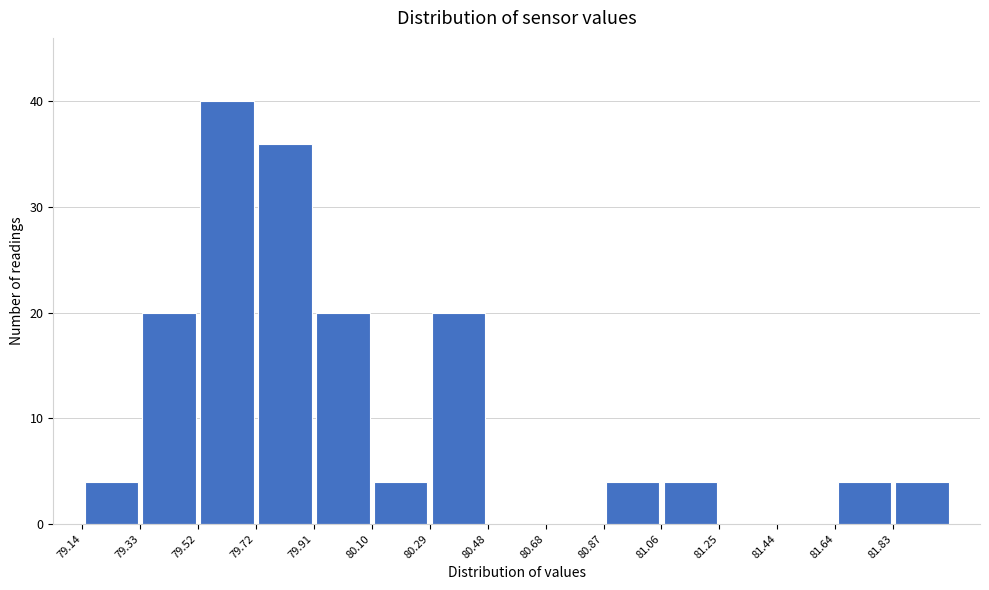

Over which range of the x-axis is the bar tallest?

79.524 to 79.716